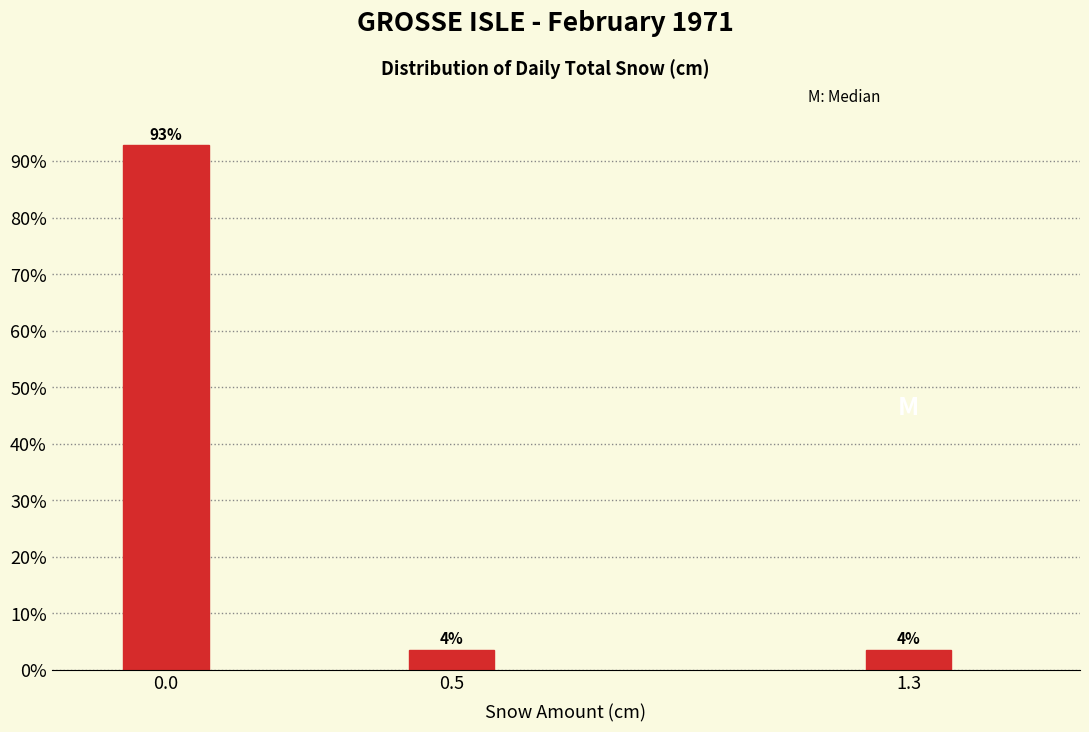

Are the bars horizontal?

No